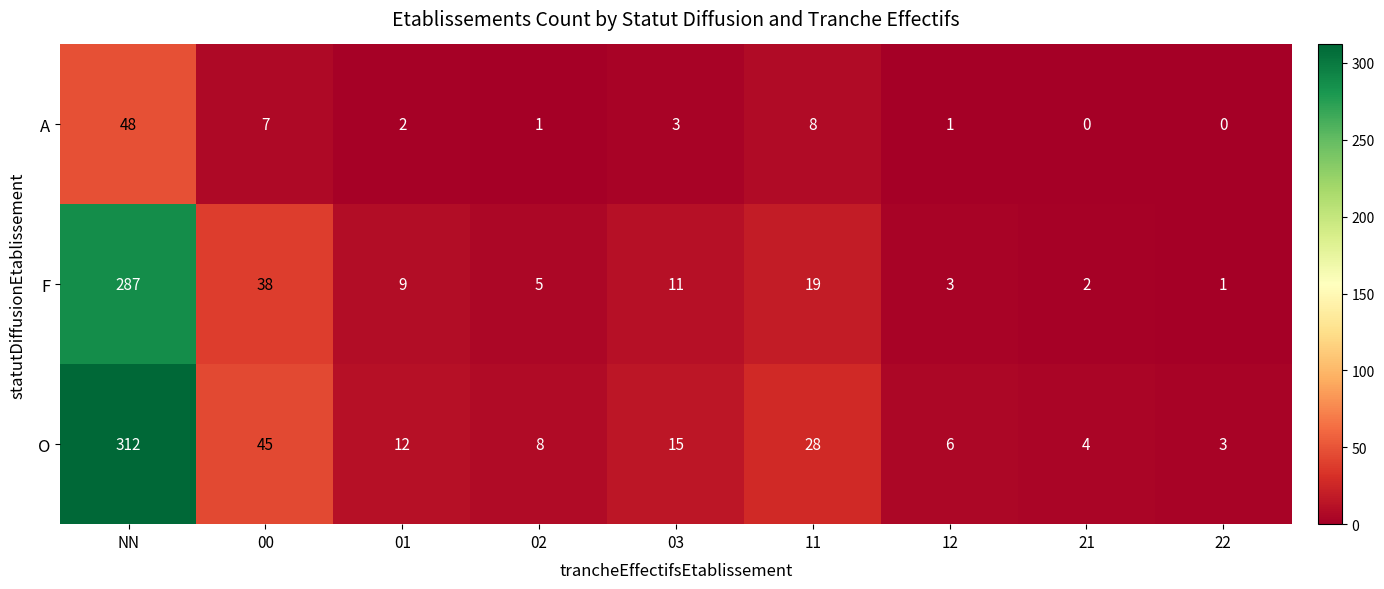

What is the sum of the O values at 11 and 22?

31